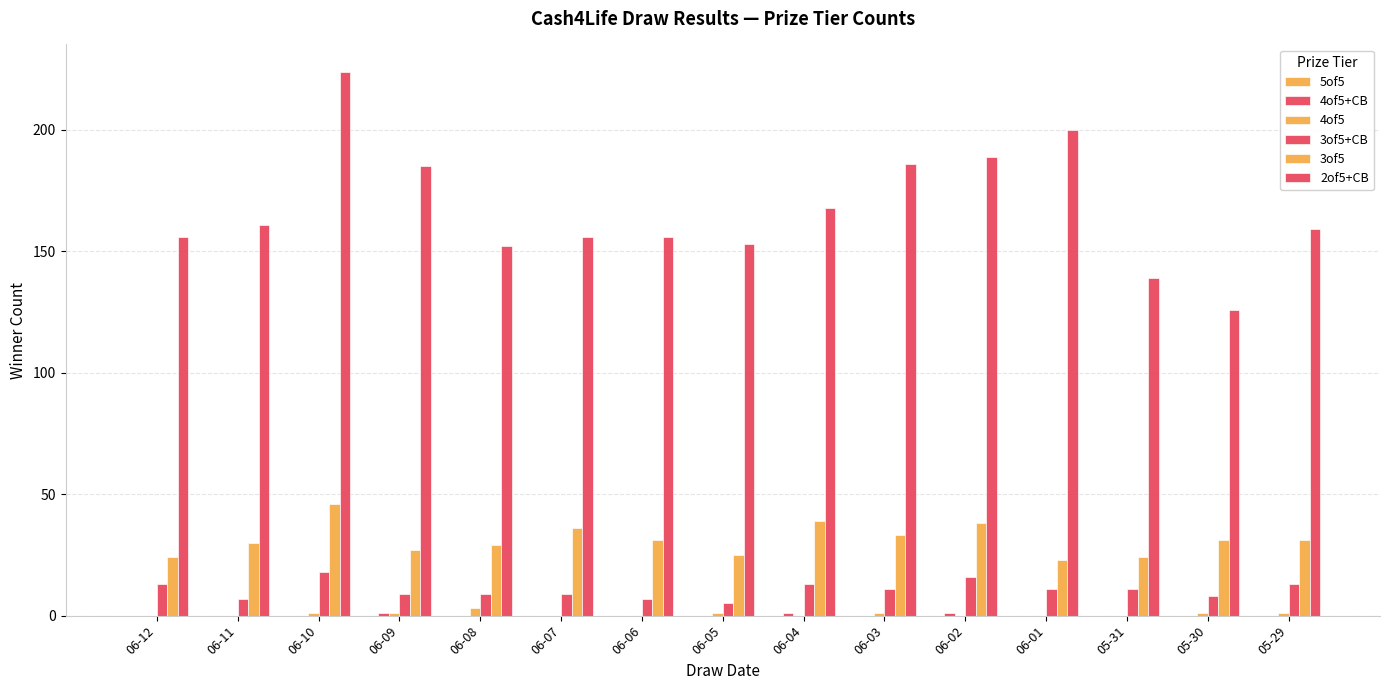

Reading left to right, transcribe all the data shown in this chart.

5of5: 06-12=0	06-11=0	06-10=0	06-09=0	06-08=0	06-07=0	06-06=0	06-05=0	06-04=0	06-03=0	06-02=0	06-01=0	05-31=0	05-30=0	05-29=0
4of5+CB: 06-12=0	06-11=0	06-10=0	06-09=1	06-08=0	06-07=0	06-06=0	06-05=0	06-04=1	06-03=0	06-02=1	06-01=0	05-31=0	05-30=0	05-29=0
4of5: 06-12=0	06-11=0	06-10=1	06-09=1	06-08=3	06-07=0	06-06=0	06-05=1	06-04=0	06-03=1	06-02=0	06-01=0	05-31=0	05-30=1	05-29=1
3of5+CB: 06-12=13	06-11=7	06-10=18	06-09=9	06-08=9	06-07=9	06-06=7	06-05=5	06-04=13	06-03=11	06-02=16	06-01=11	05-31=11	05-30=8	05-29=13
3of5: 06-12=24	06-11=30	06-10=46	06-09=27	06-08=29	06-07=36	06-06=31	06-05=25	06-04=39	06-03=33	06-02=38	06-01=23	05-31=24	05-30=31	05-29=31
2of5+CB: 06-12=156	06-11=161	06-10=224	06-09=185	06-08=152	06-07=156	06-06=156	06-05=153	06-04=168	06-03=186	06-02=189	06-01=200	05-31=139	05-30=126	05-29=159